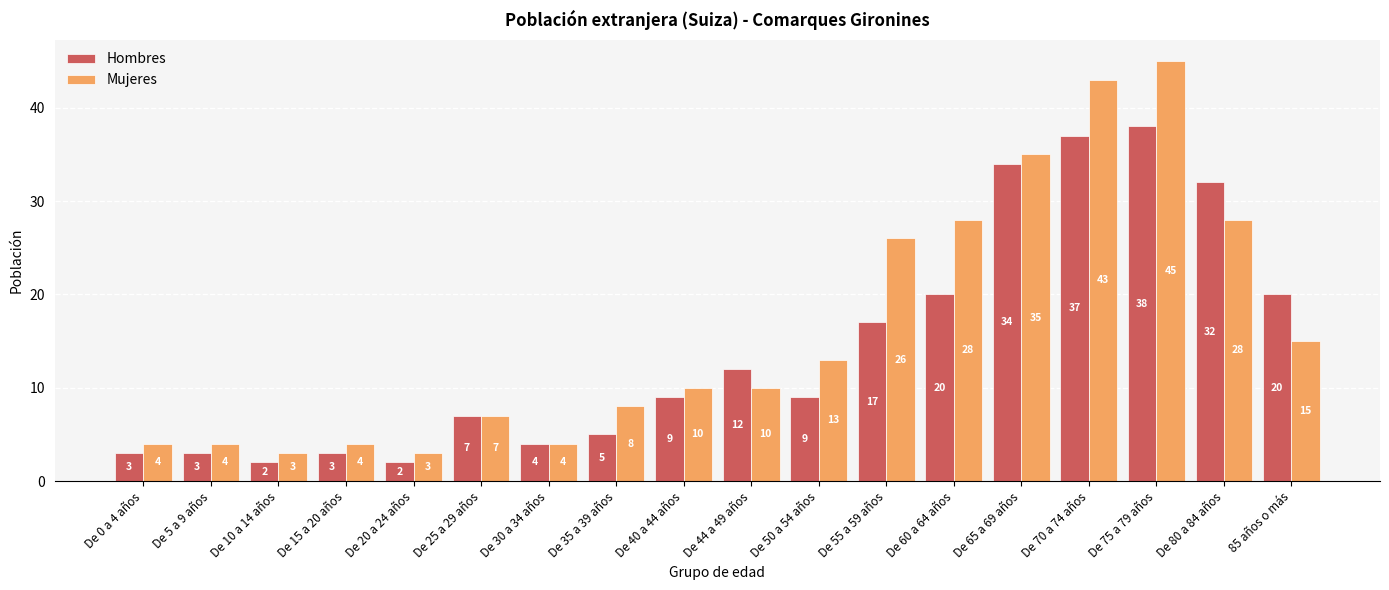

At which label is Mujeres closest to 24?

De 55 a 59 años